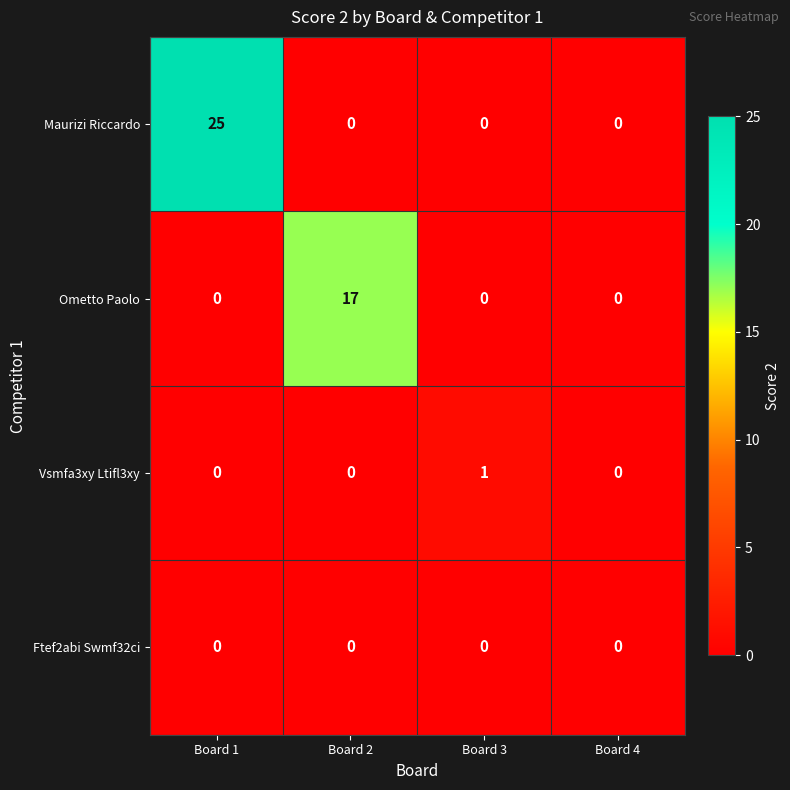

Reading left to right, extract all data points from this chart.

Maurizi Riccardo: Board 1=25	Board 2=0	Board 3=0	Board 4=0
Ometto Paolo: Board 1=0	Board 2=17	Board 3=0	Board 4=0
Vsmfa3xy Ltifl3xy: Board 1=0	Board 2=0	Board 3=1	Board 4=0
Ftef2abi Swmf32ci: Board 1=0	Board 2=0	Board 3=0	Board 4=0